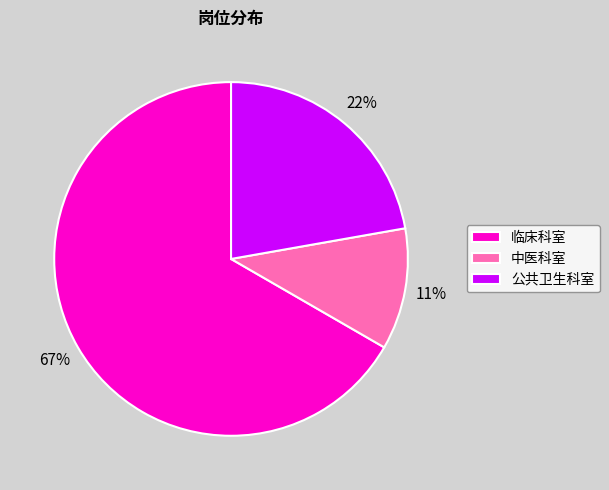

Rank the categories by value from highest to lowest.

临床科室, 公共卫生科室, 中医科室